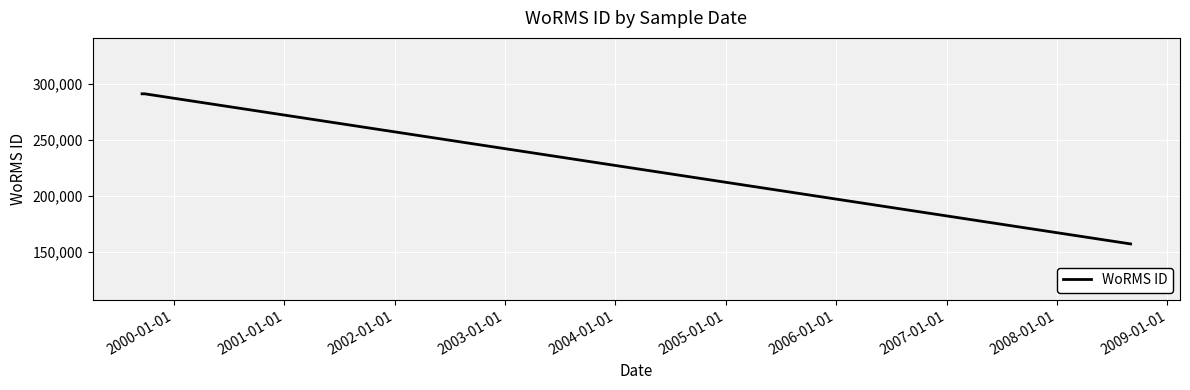

What is the difference between the second highest and minimum values?

134177